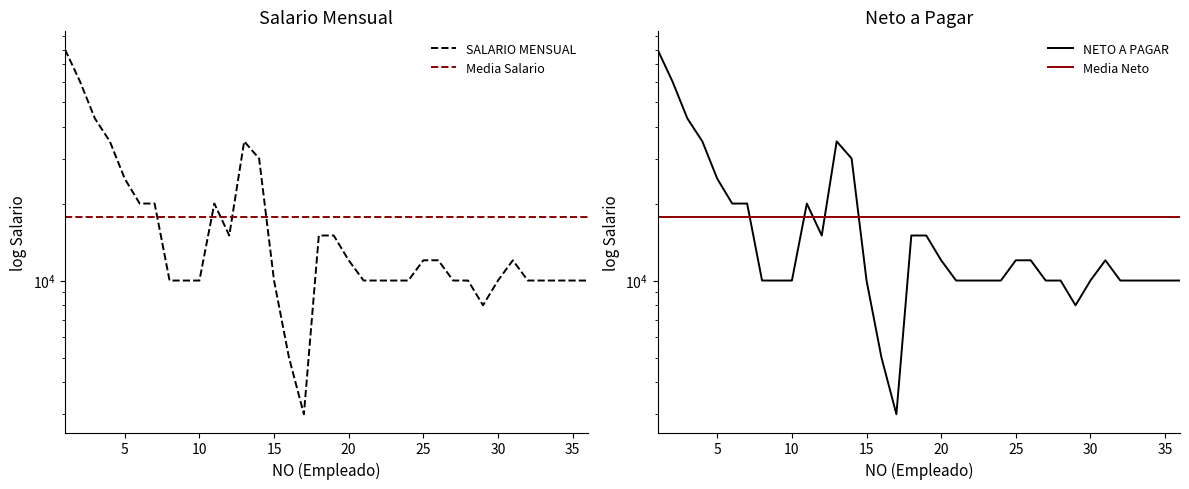

How many values in the NETO A PAGAR series exceed 10000?

17